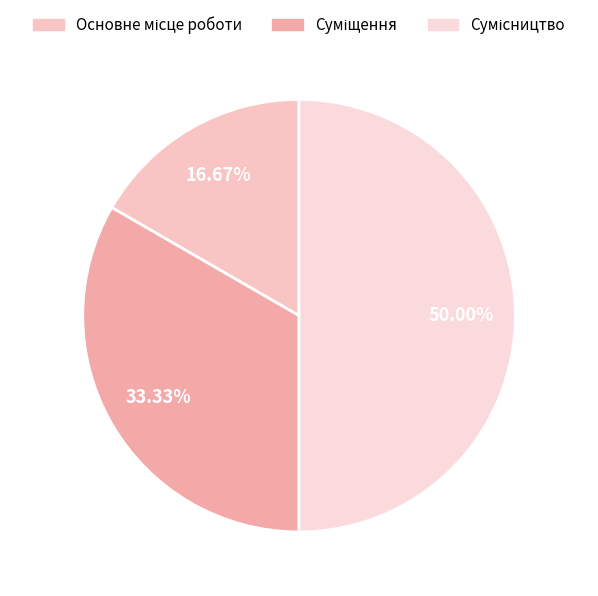

The Суміщення slice represents 33% of the pie. True or false?

True